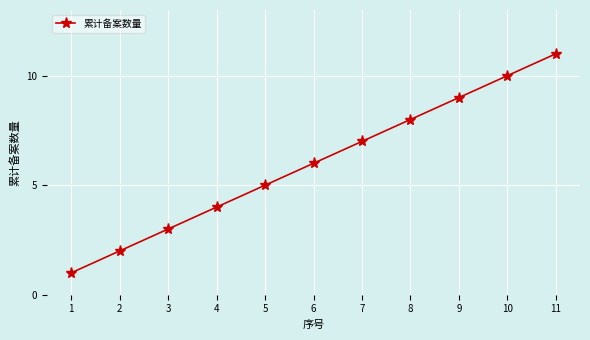

Rank the categories by value from lowest to highest.

1, 2, 3, 4, 5, 6, 7, 8, 9, 10, 11